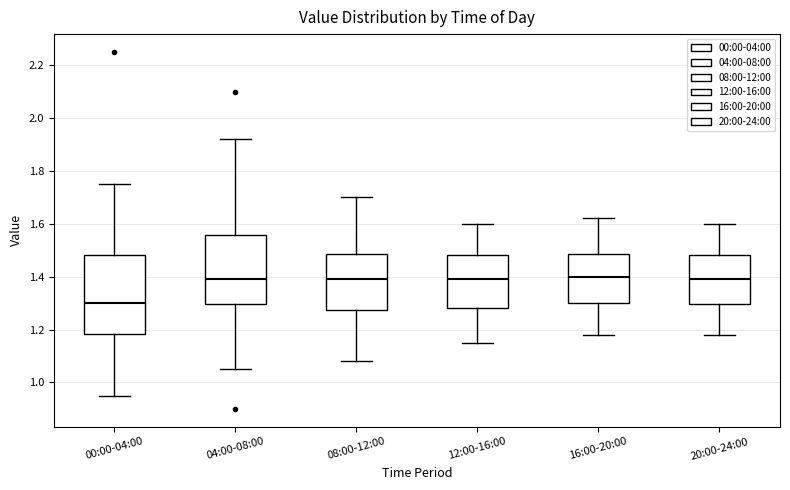

Which box's median line is the lowest?

00:00-04:00